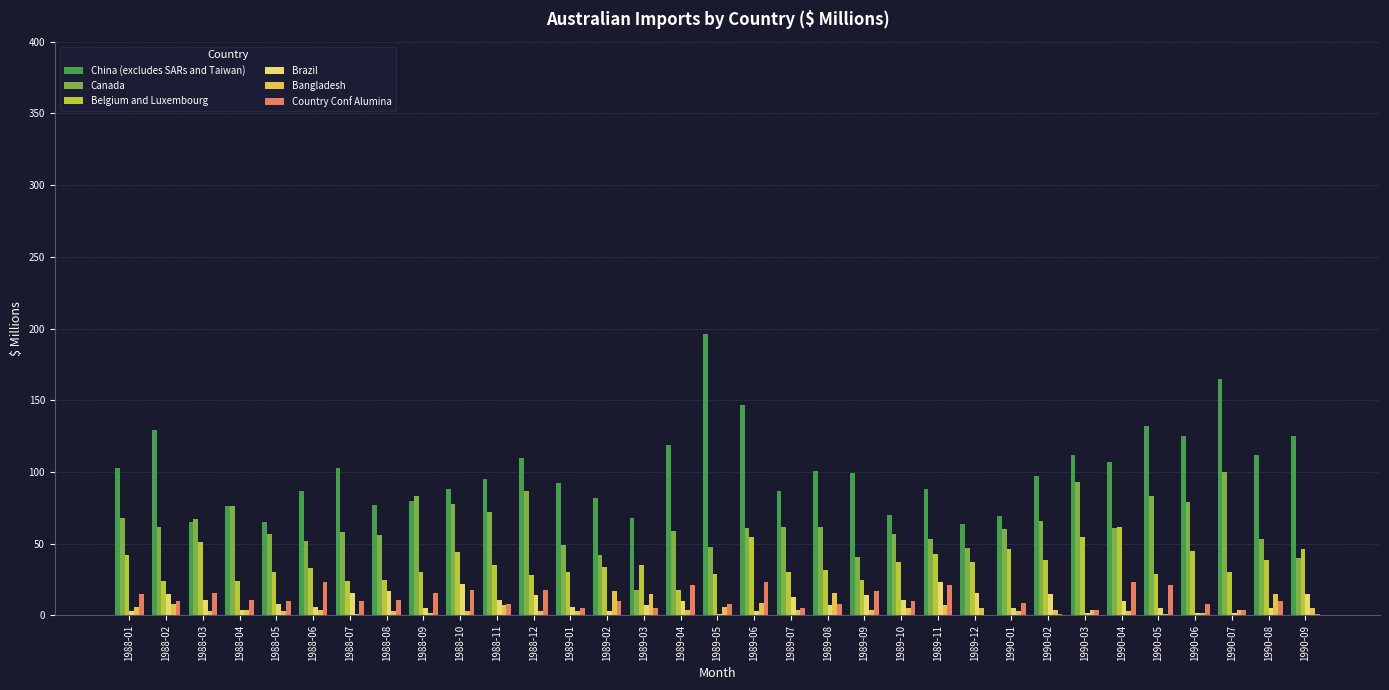

Which series changed the most between 1988-06 and 1989-05?

China (excludes SARs and Taiwan)